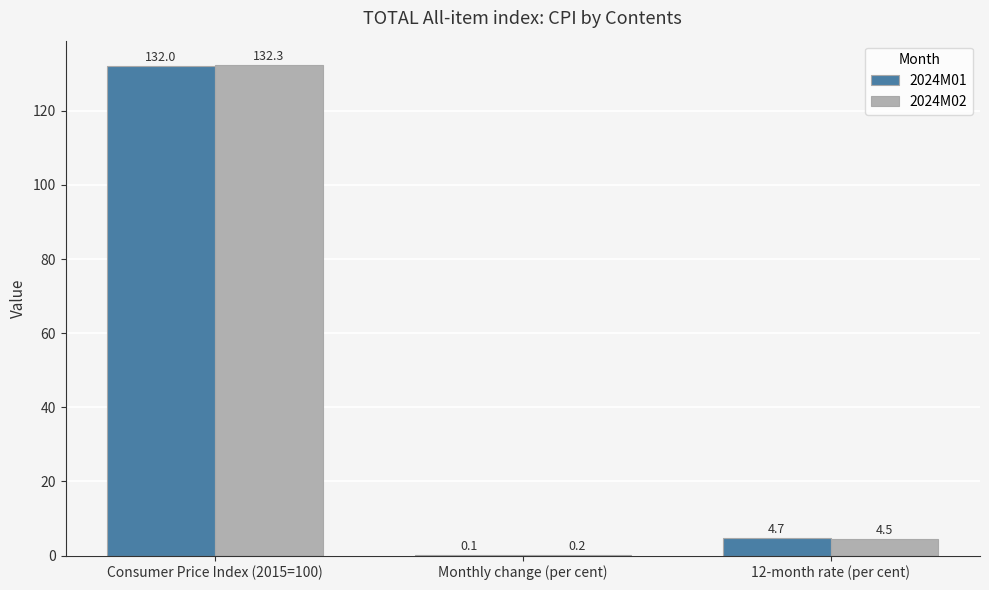

Reading left to right, list all the values displayed in this chart.

2024M01: 132.0	0.1	4.7
2024M02: 132.3	0.2	4.5